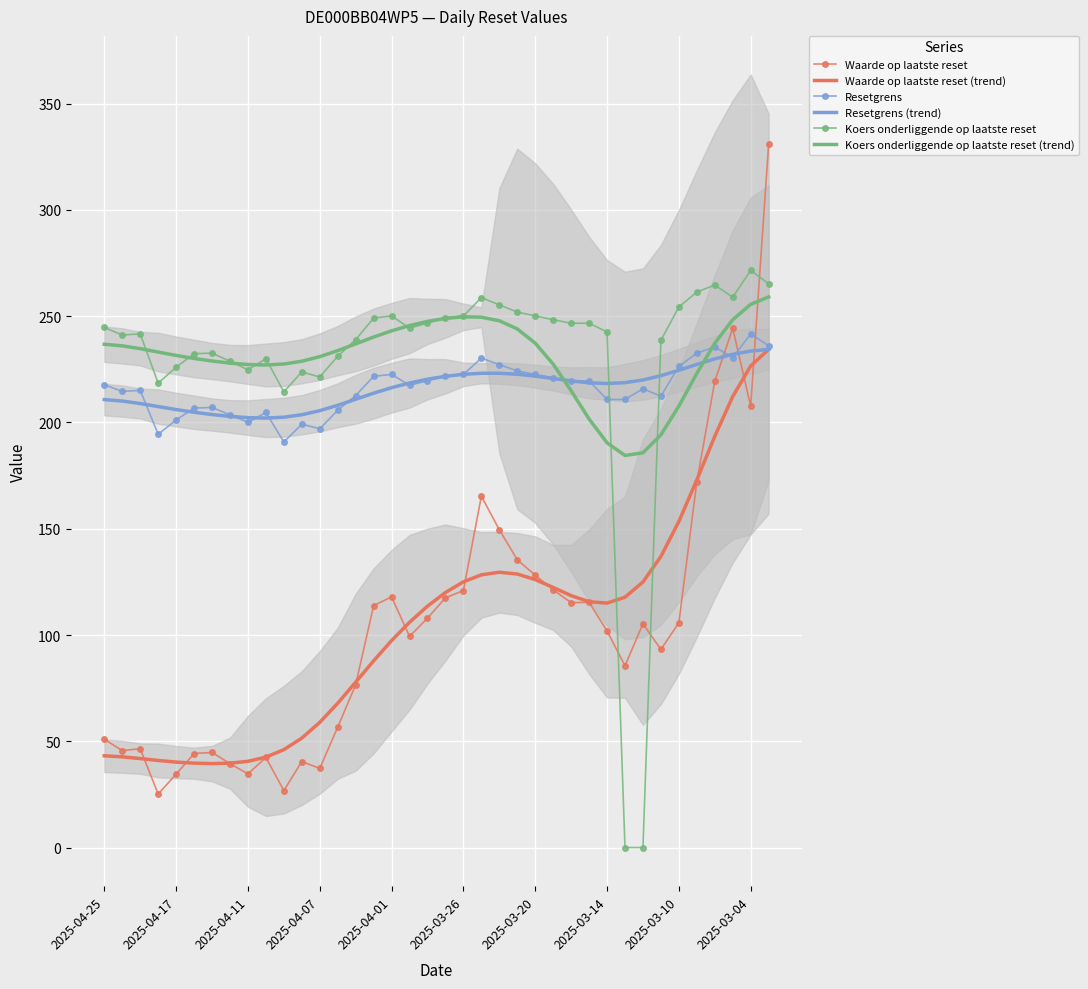

What is the sum of the Koers onderliggende op laatste reset (trend) values at 2025-03-04 and 2025-04-25?

492.4